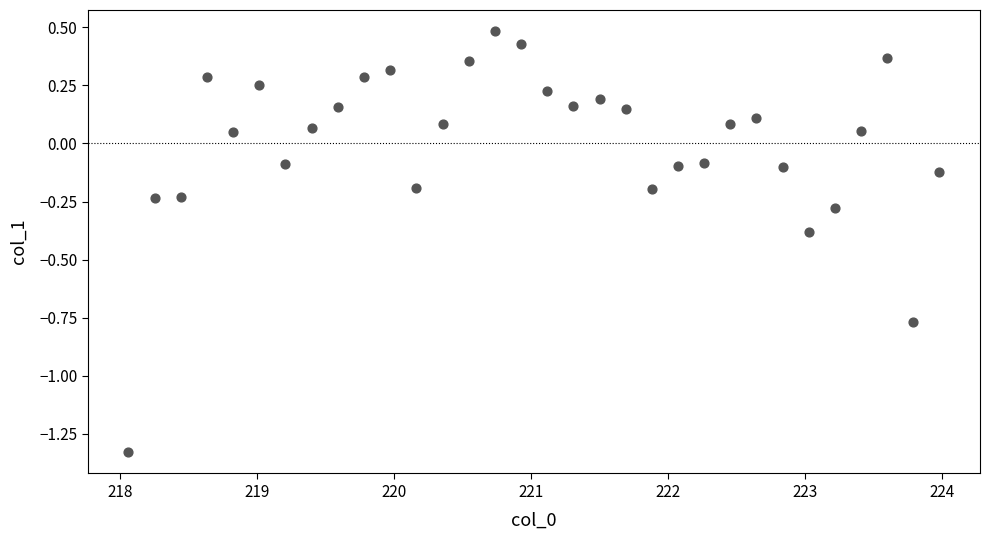

What is the range of X values (max minus min)?

5.9